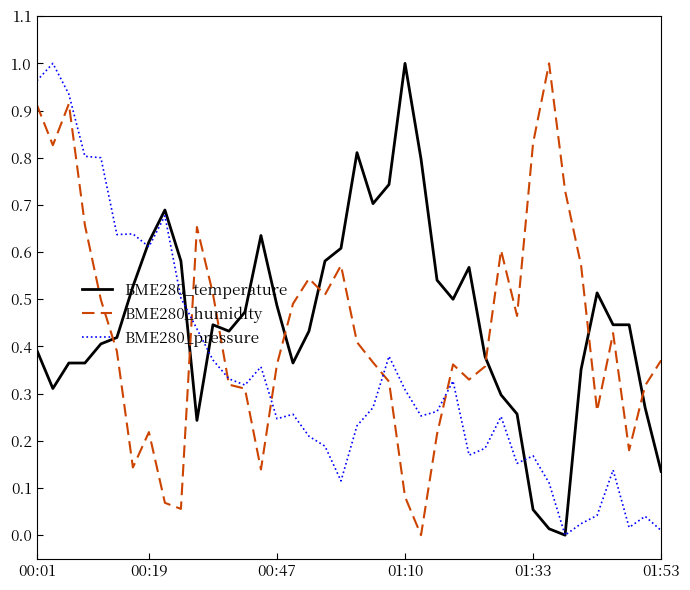

What is the sum of all BME280_pressure values?

13.7